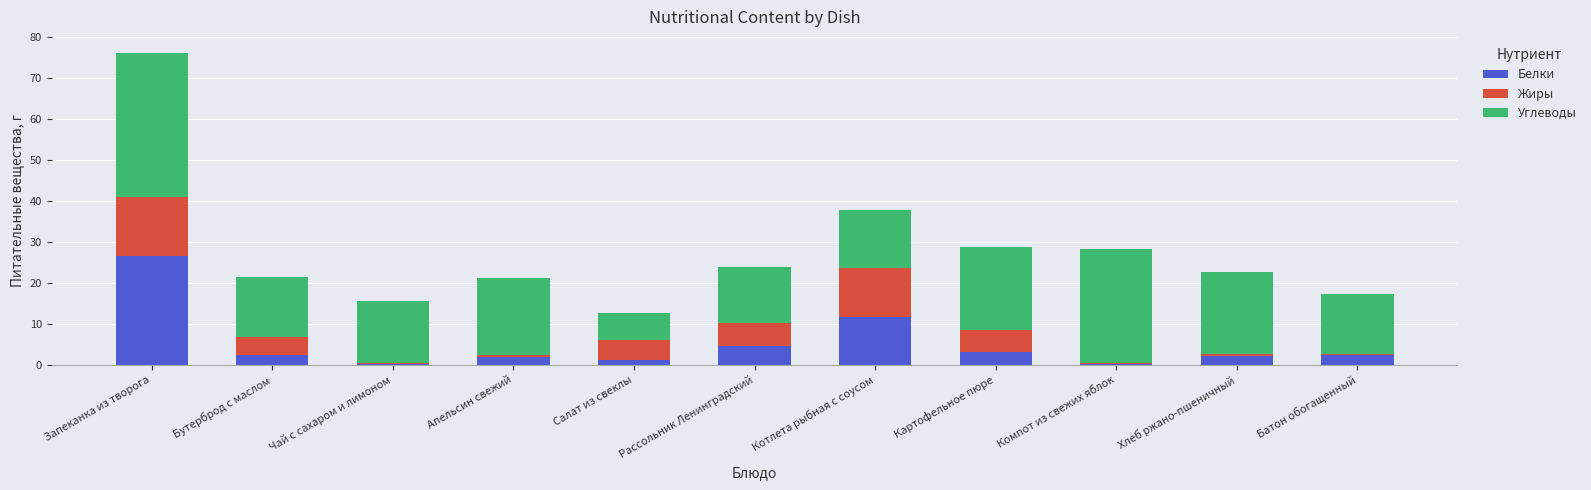

What is the total value across all series at Картофельное пюре?

28.8